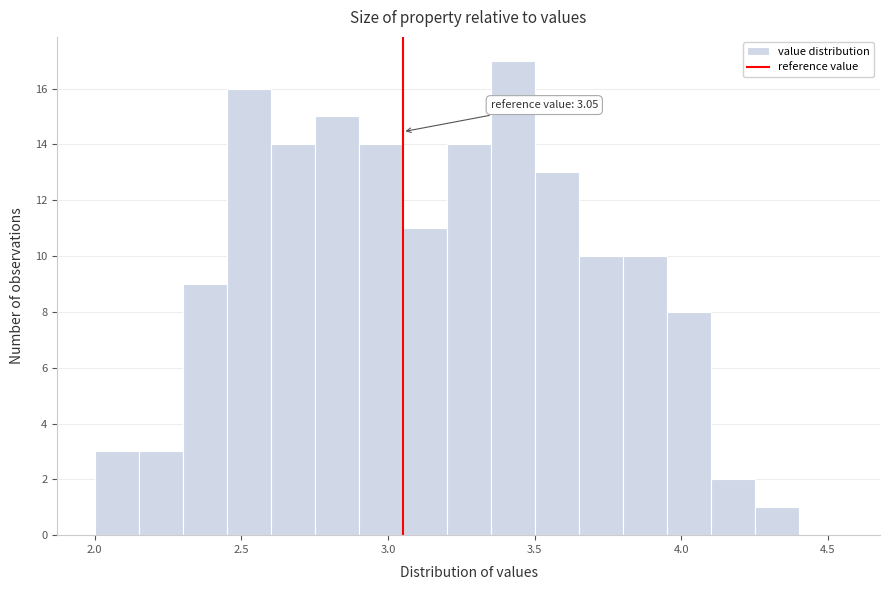

Read against the x-axis, roughly where is the centre of the tallest bar?

3.45